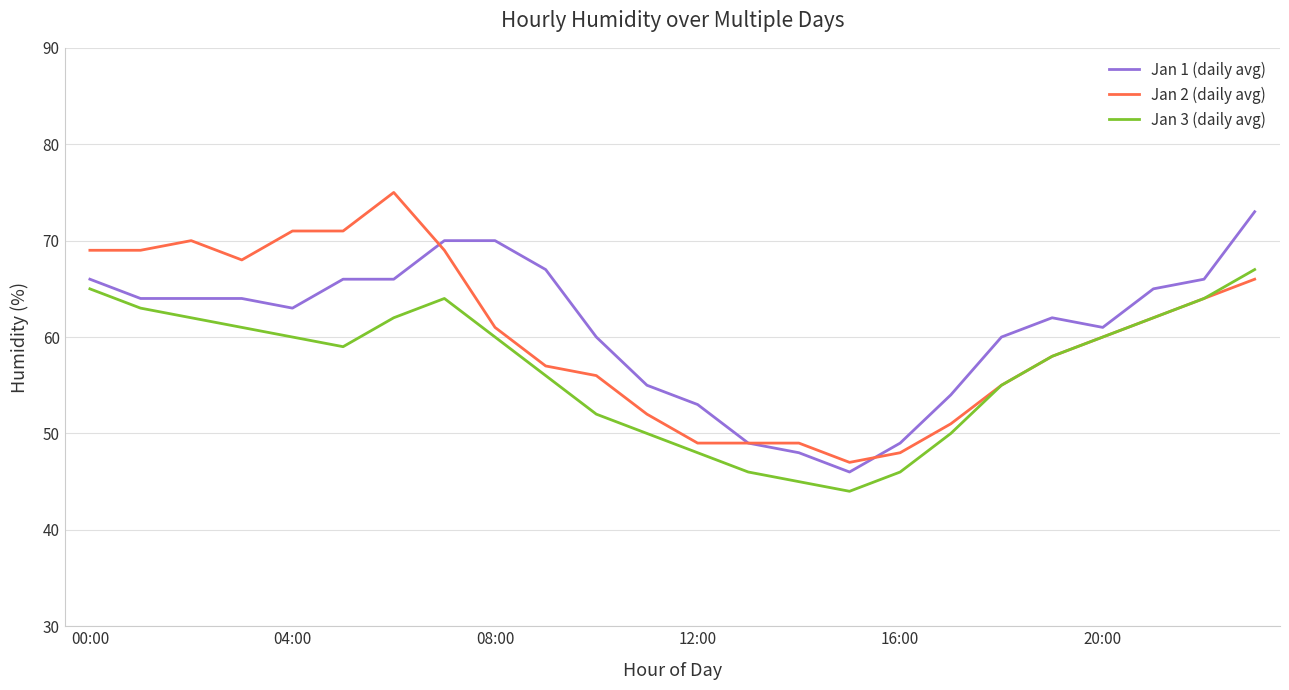

What is the minimum value for Jan 1 (daily avg)?

46